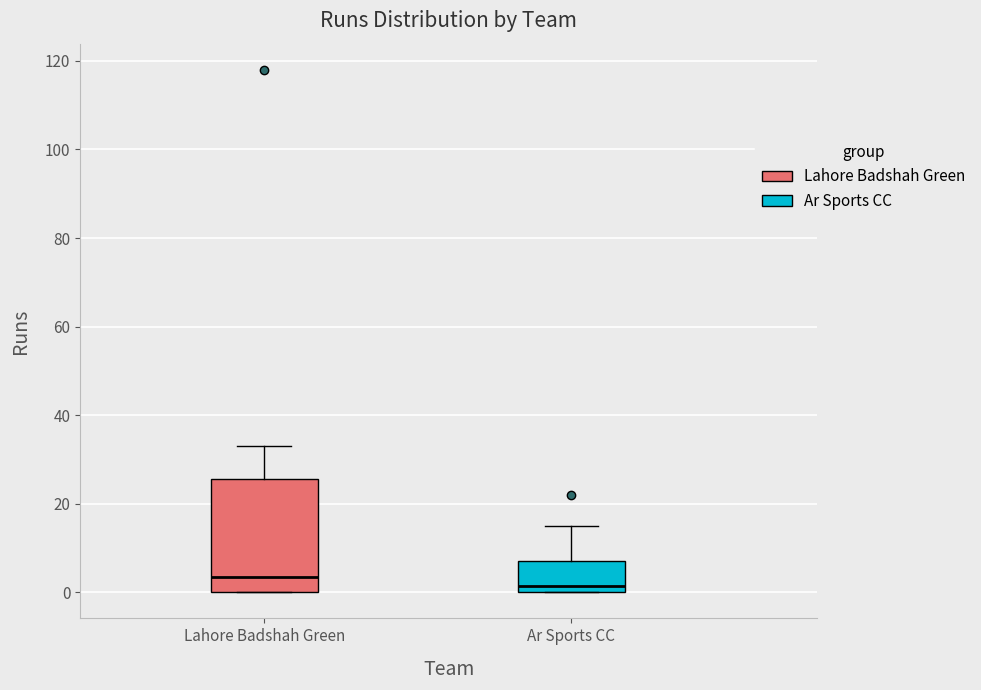

Reading left to right, transcribe this box plot: for each box, give where its median line is, the range the box spans, and where its two whiskers end, as read against the y-axis. The values are not printed on the chart, so give them approximately, as read against the axis.

Lahore Badshah Green: median 4, box 0 to 26, whiskers 0 to 34
Ar Sports CC: median 2, box 0 to 8, whiskers 0 to 16